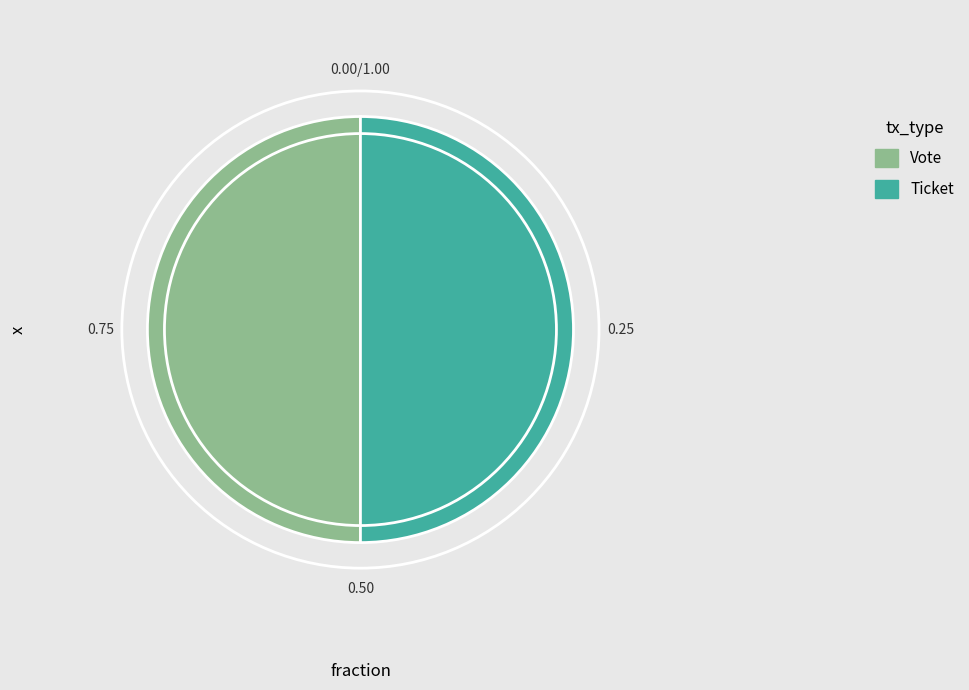

Combined, do Vote and Ticket account for over 50%?

Yes